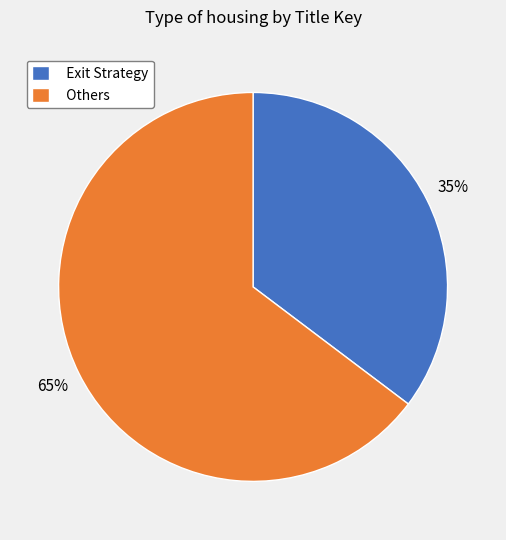

To the nearest percent, what is the average slice percentage?

50%